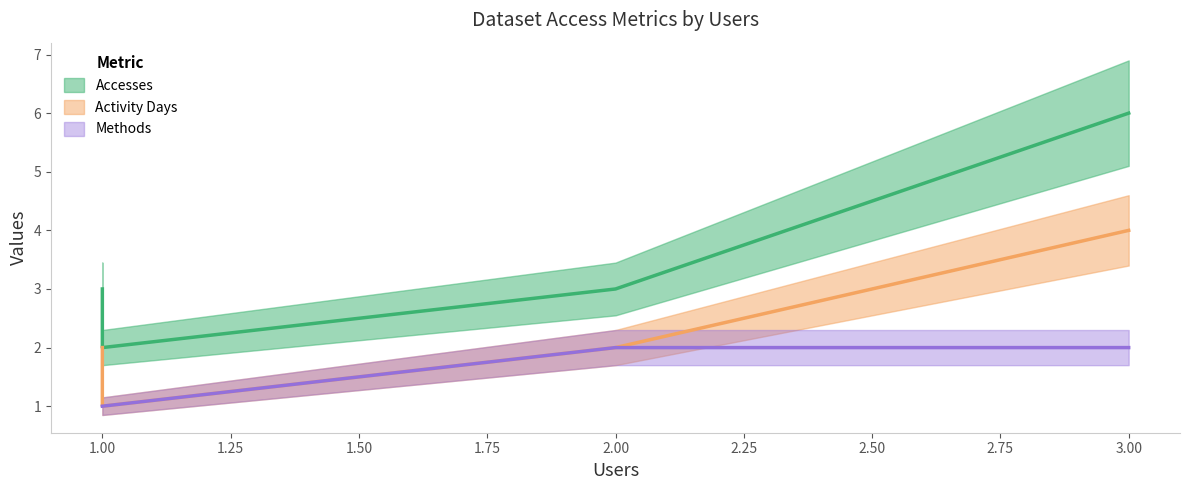

Which category has the lowest value across all series?

1